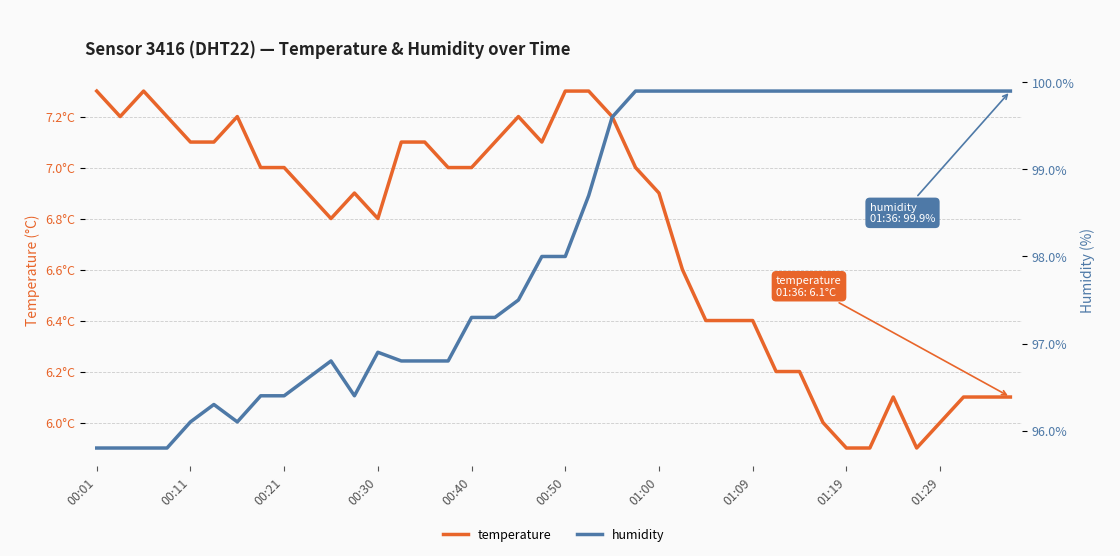

Does the chart display data point markers on the line(s)?

No